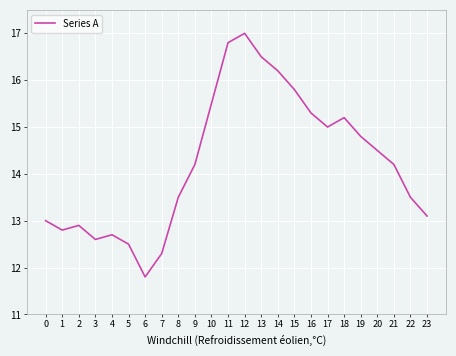

What is the difference between the values at 12 and 6?

5.2